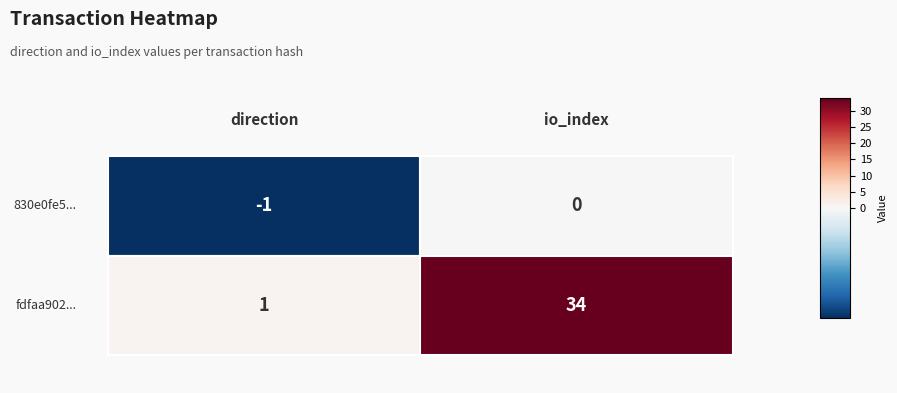

What is the difference between the highest and lowest values at 0?

2